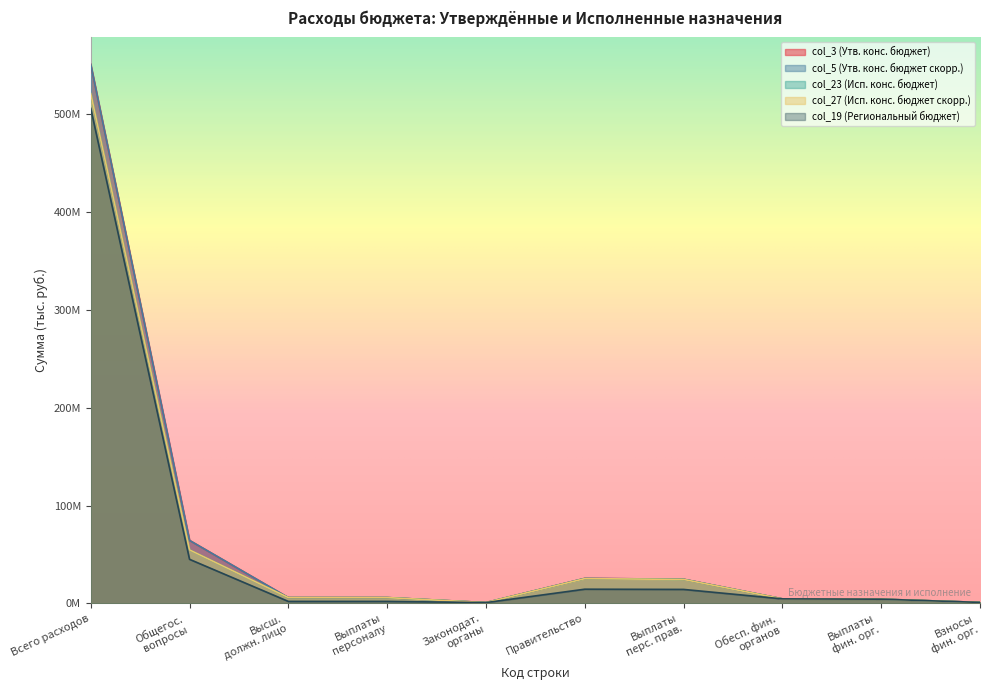

What is the average value of the col_27 (Исп. конс. бюджет скорр.) series?

64782011.5